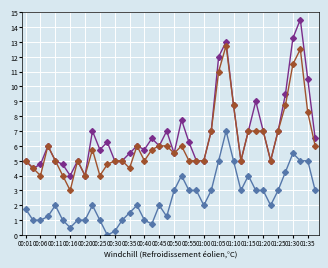

How many series are shown in this chart?

3